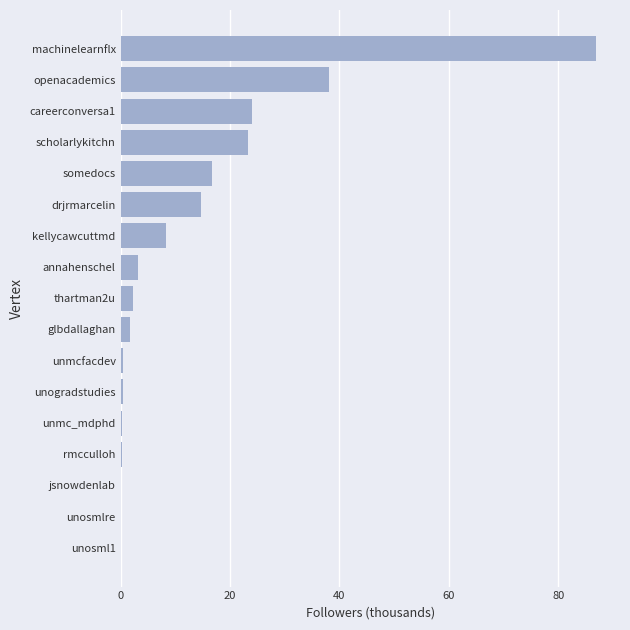

Is it true that the value at scholarlykitchn is 13.1?

False